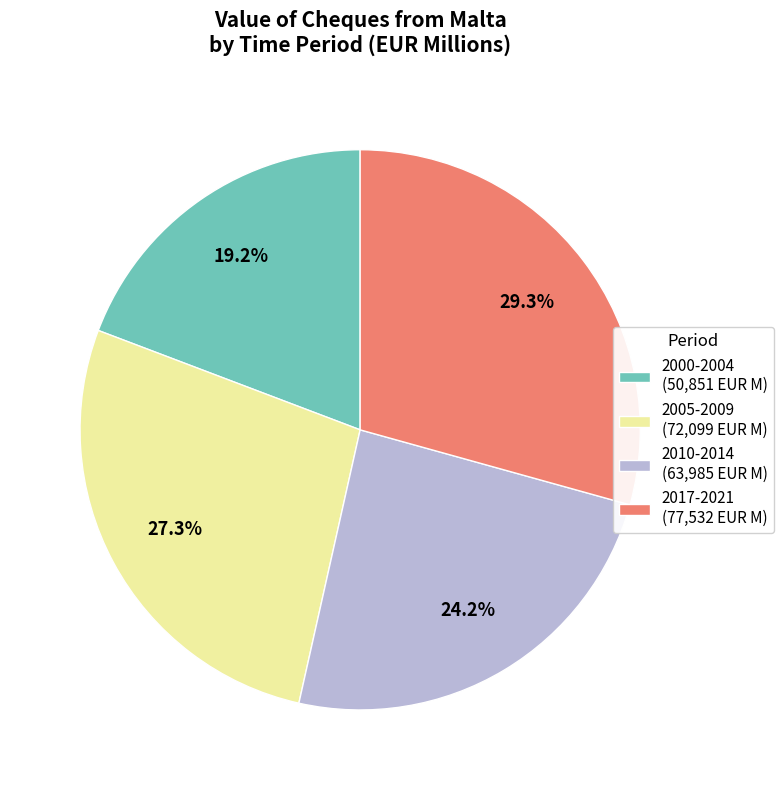

Between 2010-2014 (63,985 EUR M) and 2005-2009 (72,099 EUR M), which is larger?

2005-2009 (72,099 EUR M)